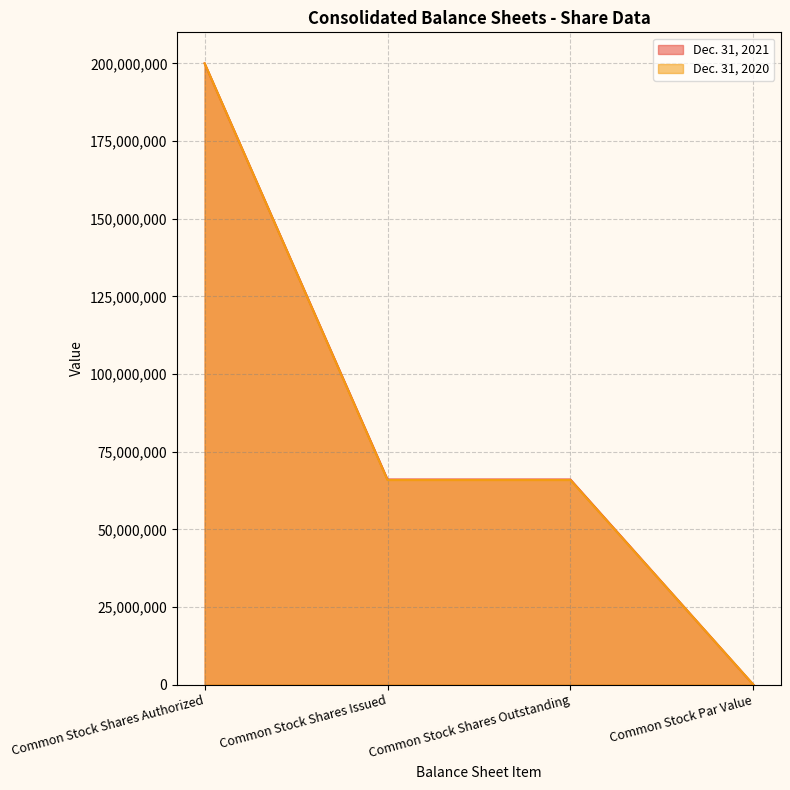

Rank the series by their average value, from highest to lowest.

Dec. 31, 2021, Dec. 31, 2020